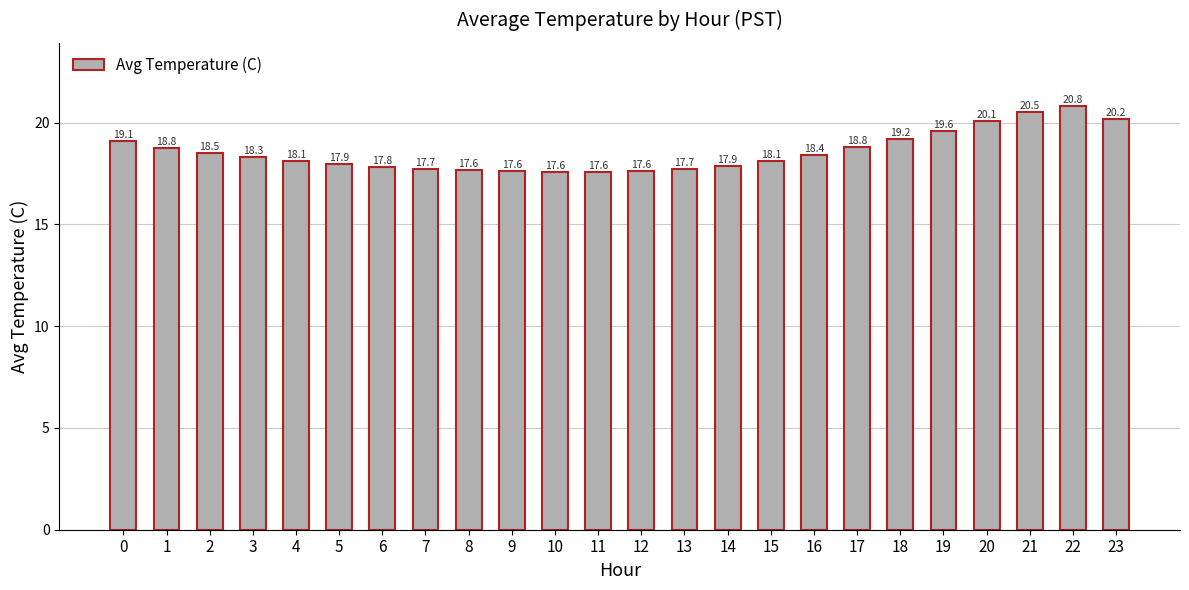

What is the difference between the maximum and second lowest values?

3.2